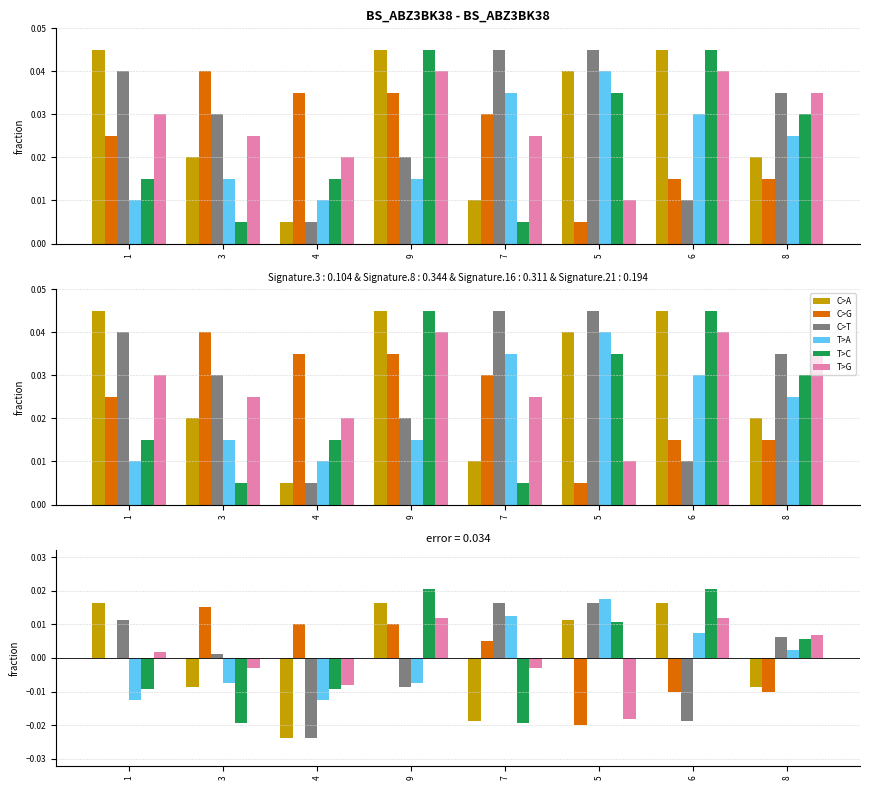

How many groups of bars are there?

8